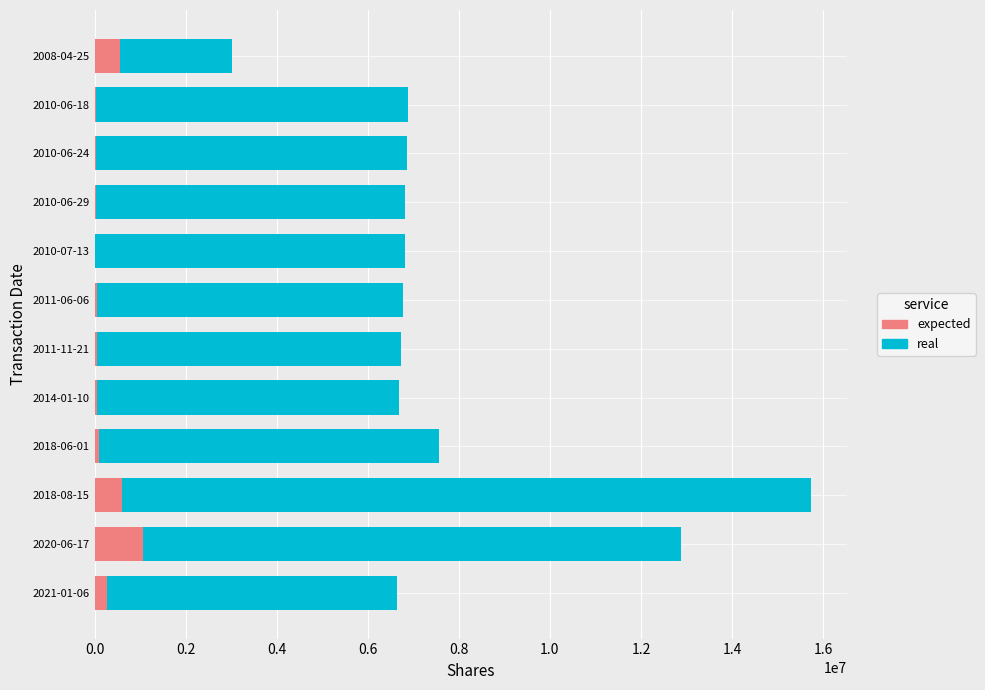

Which series has the widest spread of values?

real